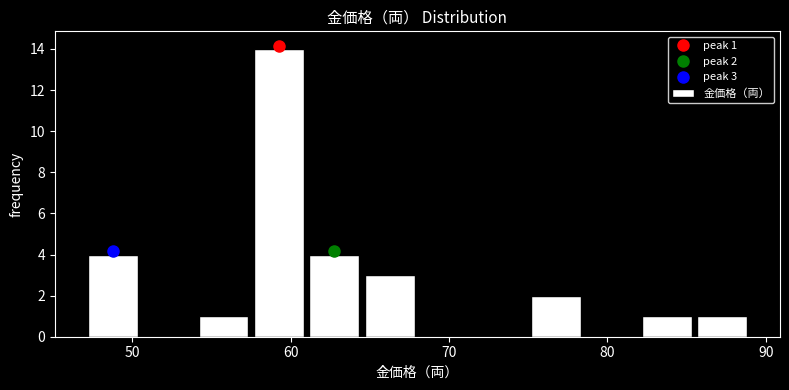

Read against the x-axis, roughly where is the centre of the tallest bar?

59